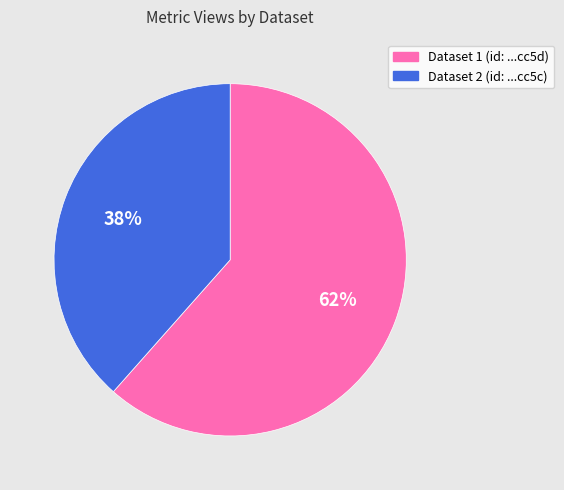

What percentage is the Dataset 2 (id: ...cc5c) slice, to the nearest percent?

38%